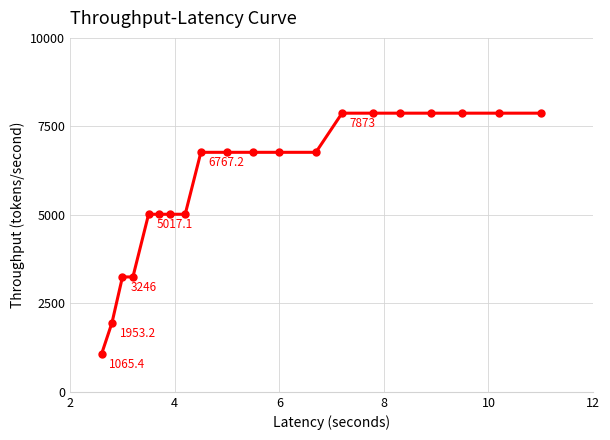

What is the value of the 5th point from the left?

5017.1